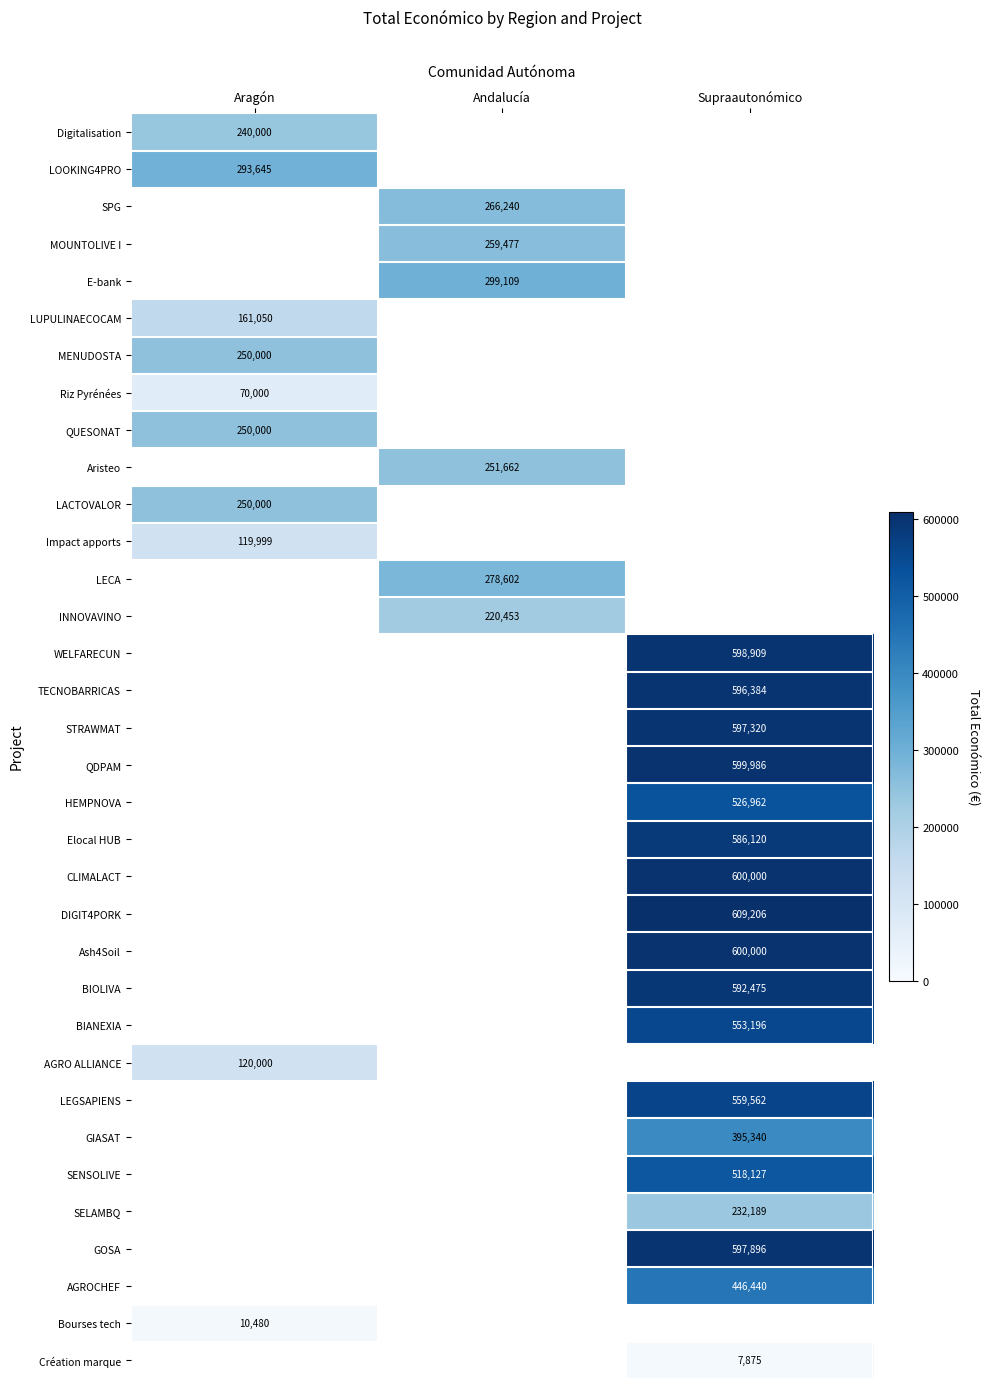

The value of DIGIT4PORK at Supraautonómico is 1058688.4. True or false?

False